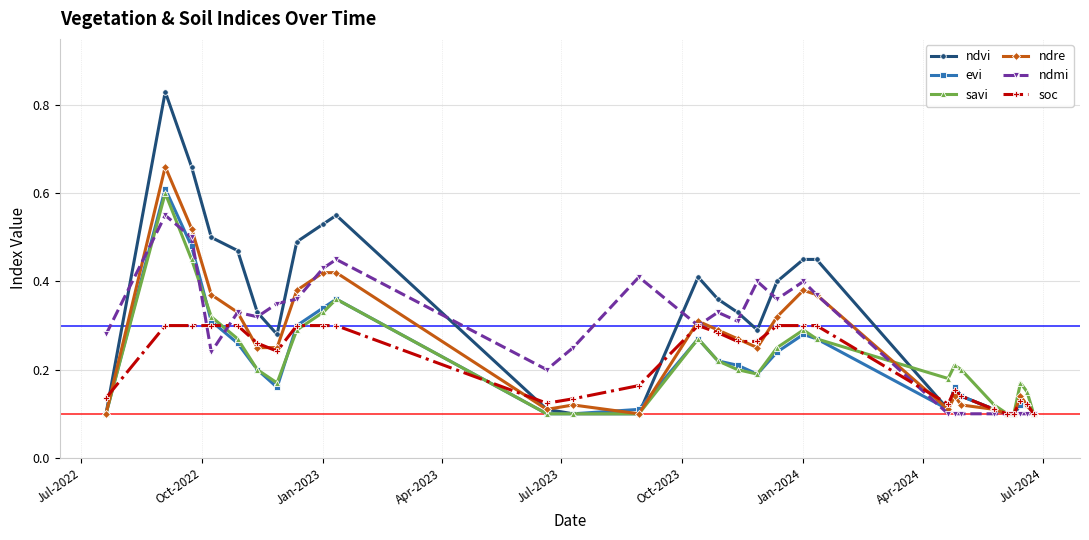

True or false: ndmi has more than 1 interior local peaks.

True